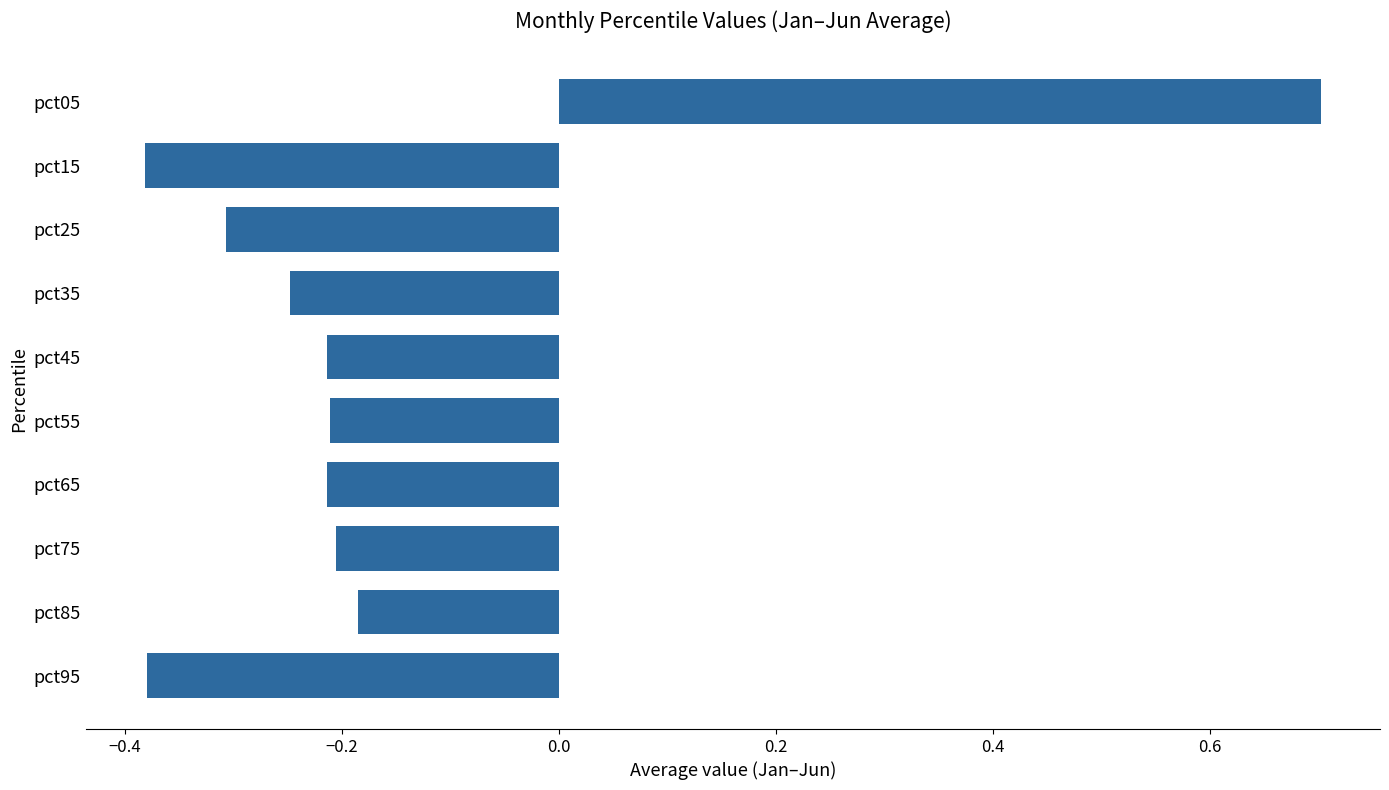

What is the sum of the values at pct05 and pct25?

0.4